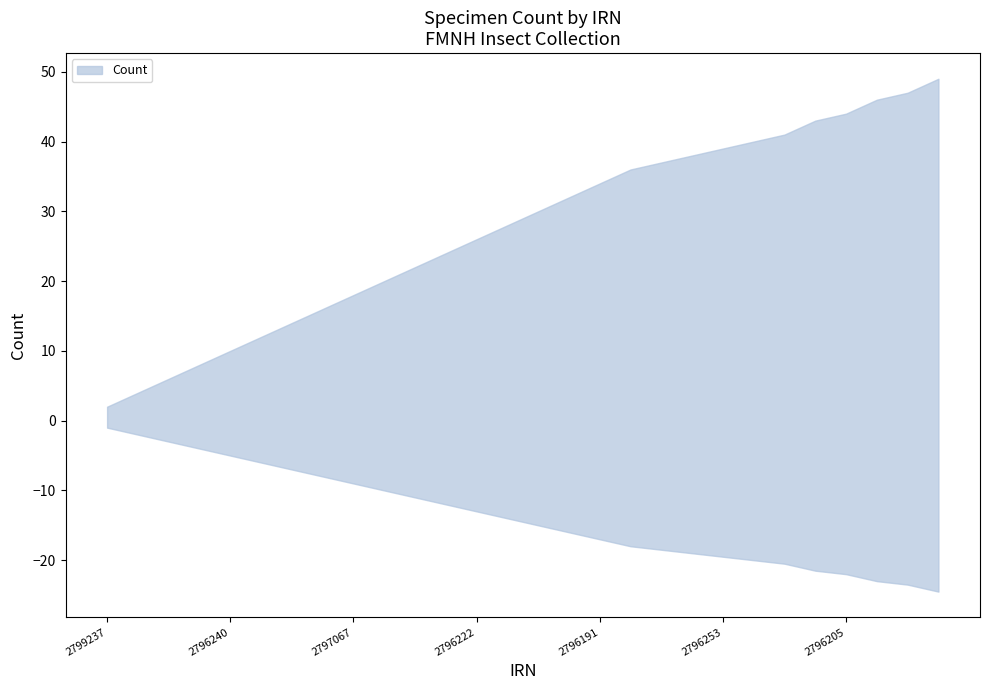

What position from the right is 2796236?

6